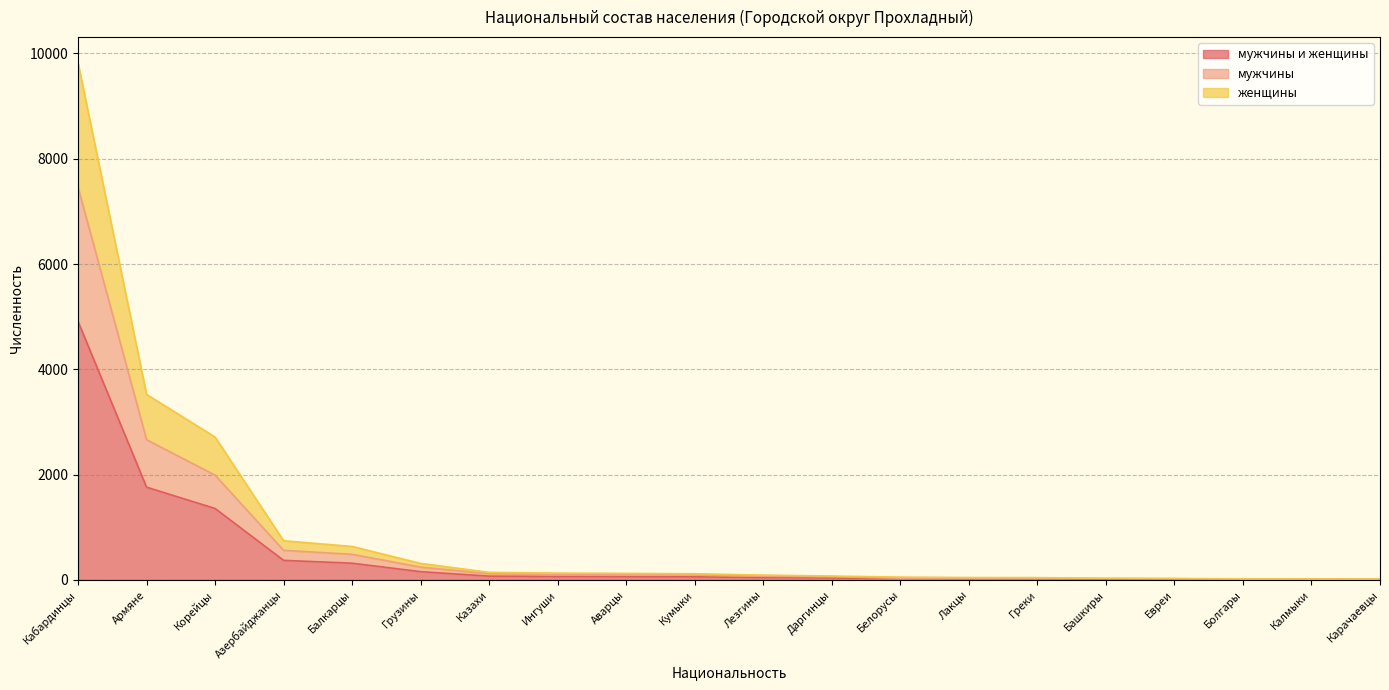

At which category is the sum across all series the highest?

Кабардинцы